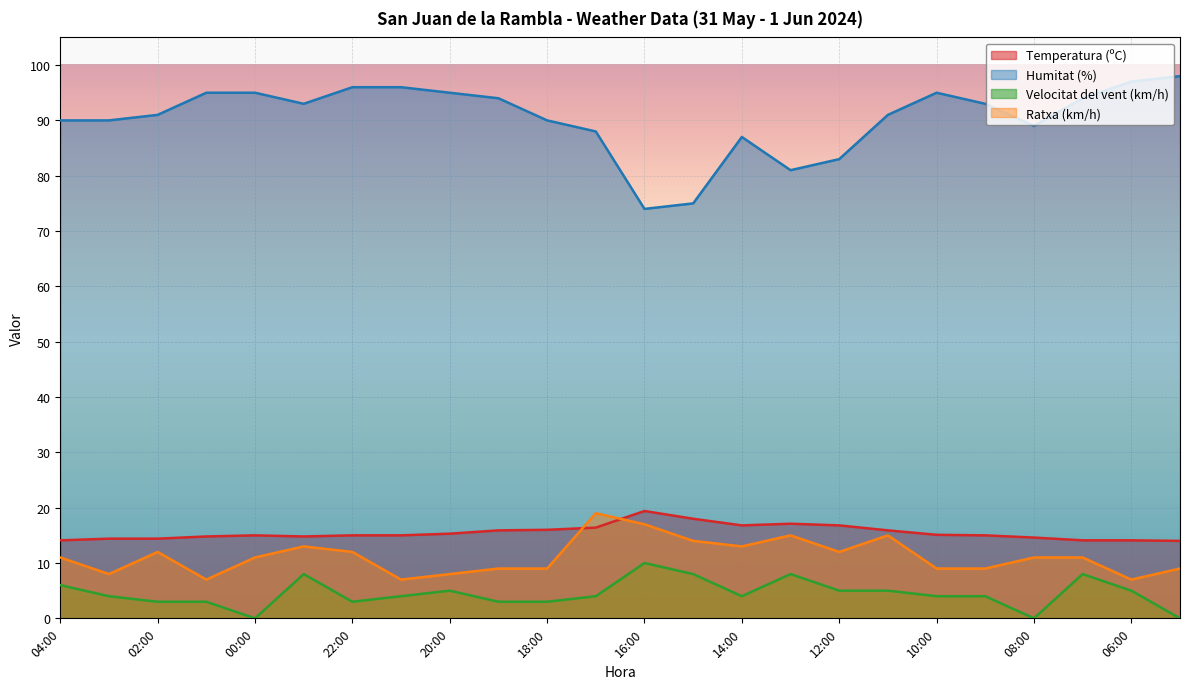

What is the sum of the Ratxa (km/h) values at 08:00 and 20:00?

19.0